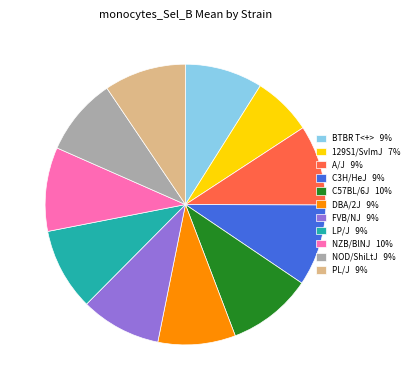

How many segments does this pie chart have?

11